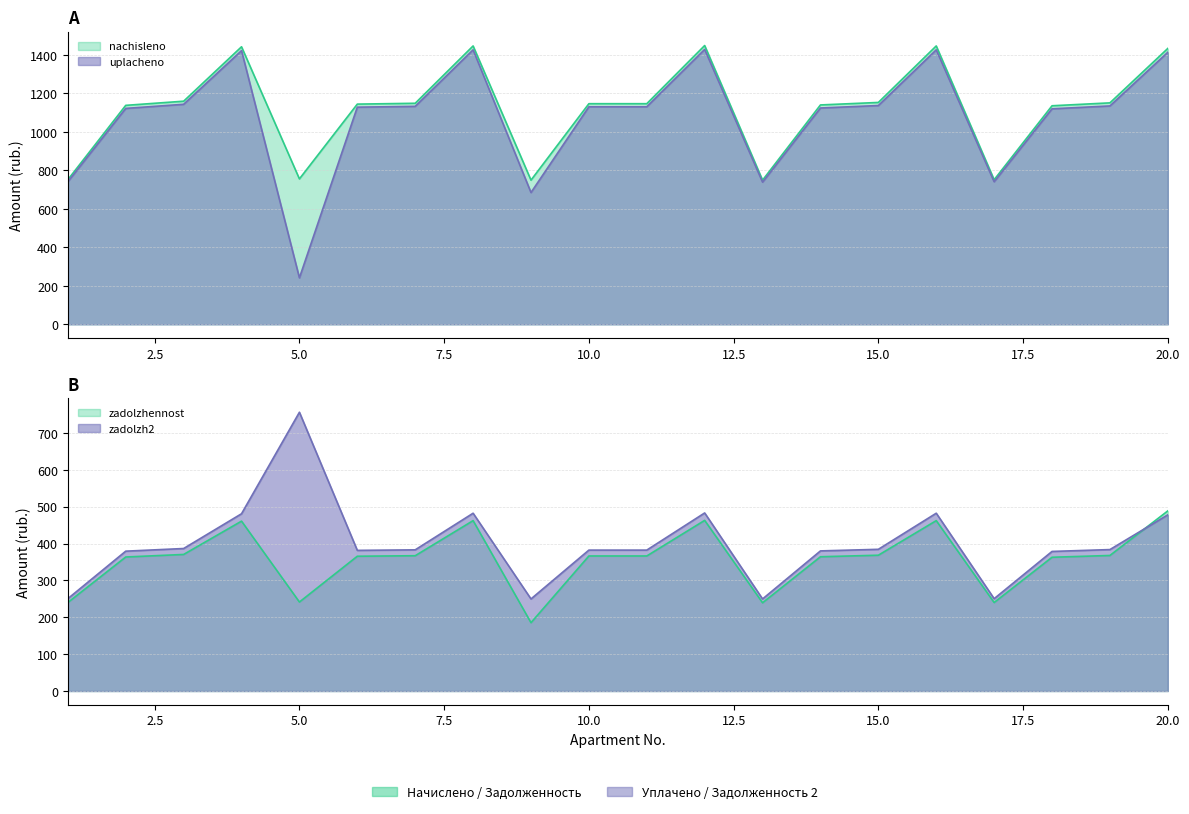

Rank the series at 16 from lowest to highest value.

zadolzhennost, zadolzh2, uplacheno, nachisleno